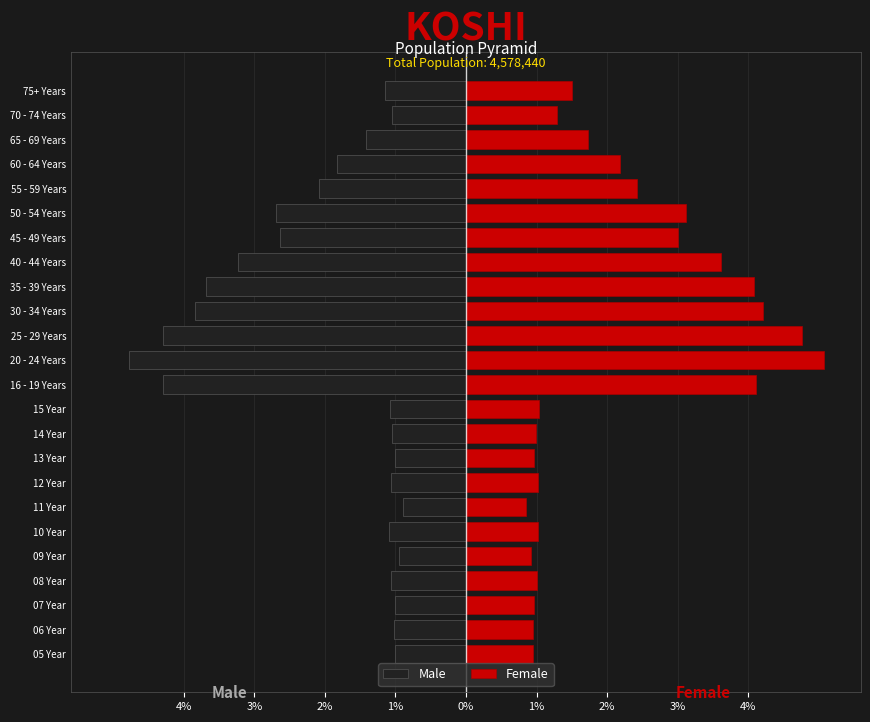

How many values in the Female series are below 1?

7